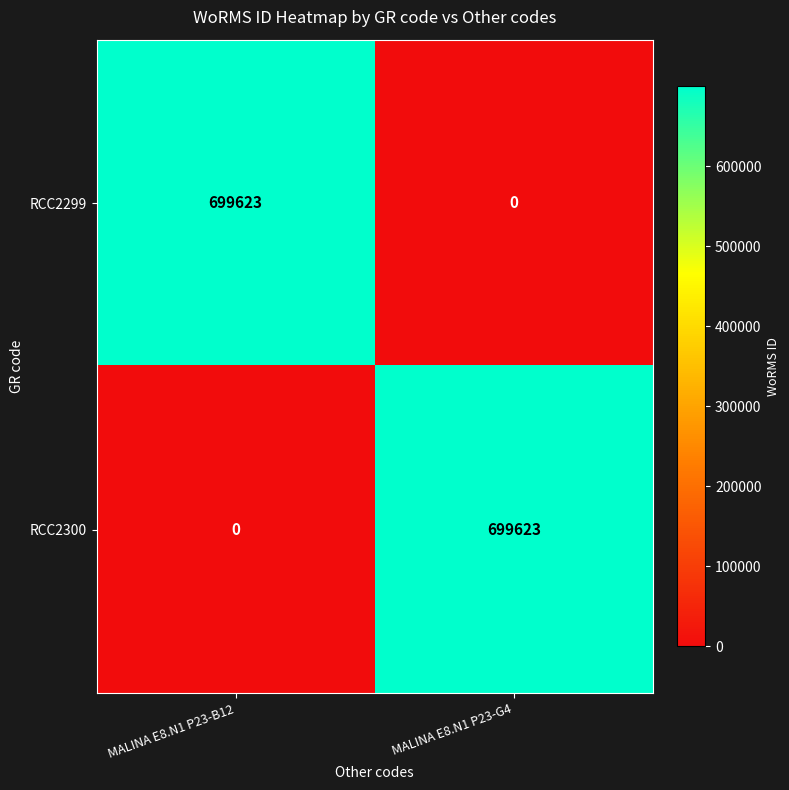

What is the spread (max minus min) of values at MALINA E8.N1 P23-B12?

699623